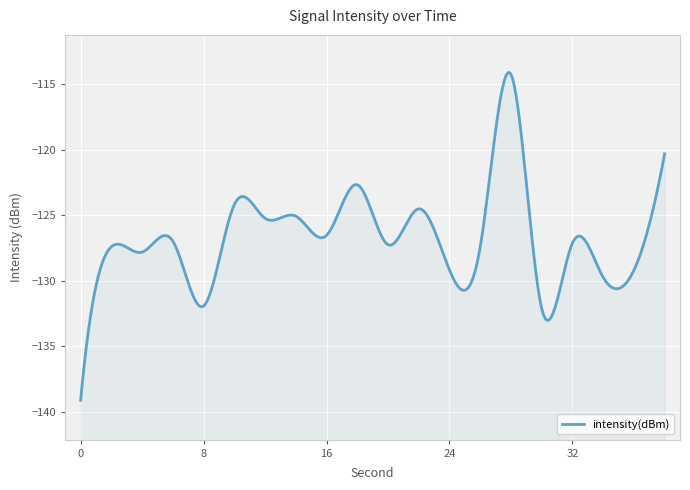

What is the minimum value shown in the chart?

-139.1